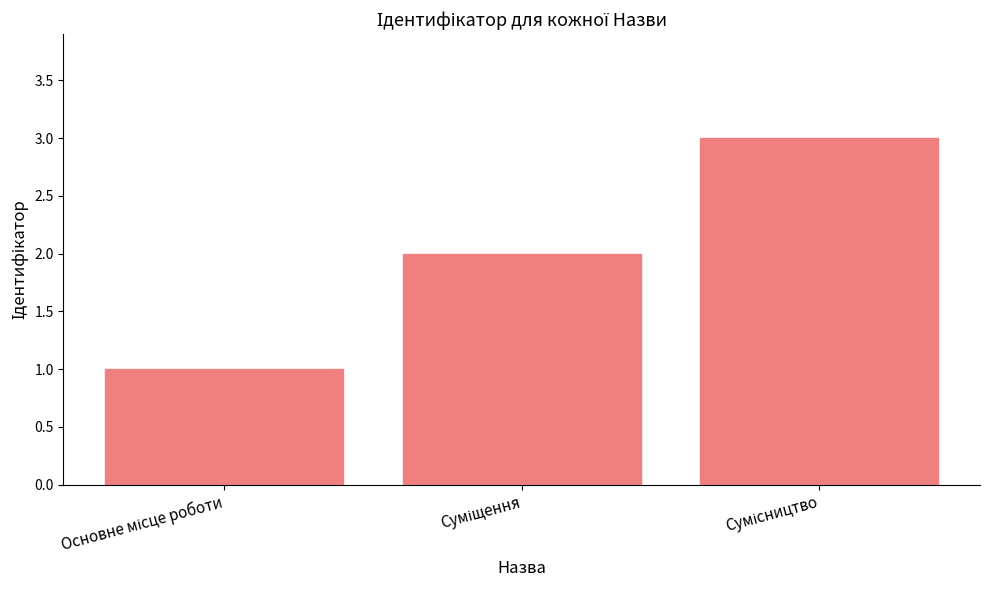

What is the greatest value displayed?

3